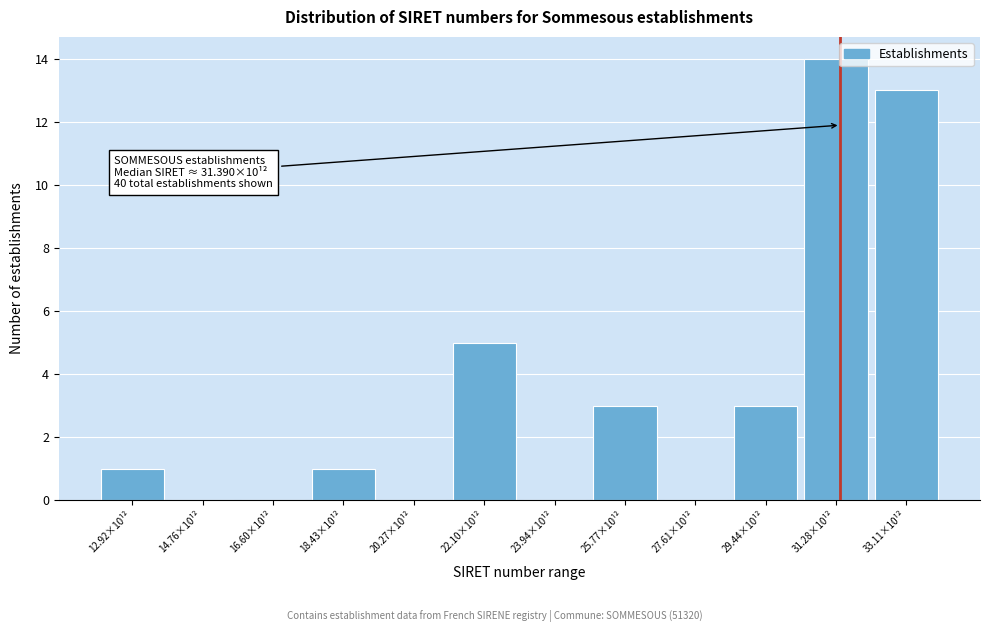

Reading left to right, what are all the values shown in this chart?

12.92×10¹²=1	14.76×10¹²=0	16.60×10¹²=0	18.43×10¹²=1	20.27×10¹²=0	22.10×10¹²=5	23.94×10¹²=0	25.77×10¹²=3	27.61×10¹²=0	29.44×10¹²=3	31.28×10¹²=14	33.11×10¹²=13